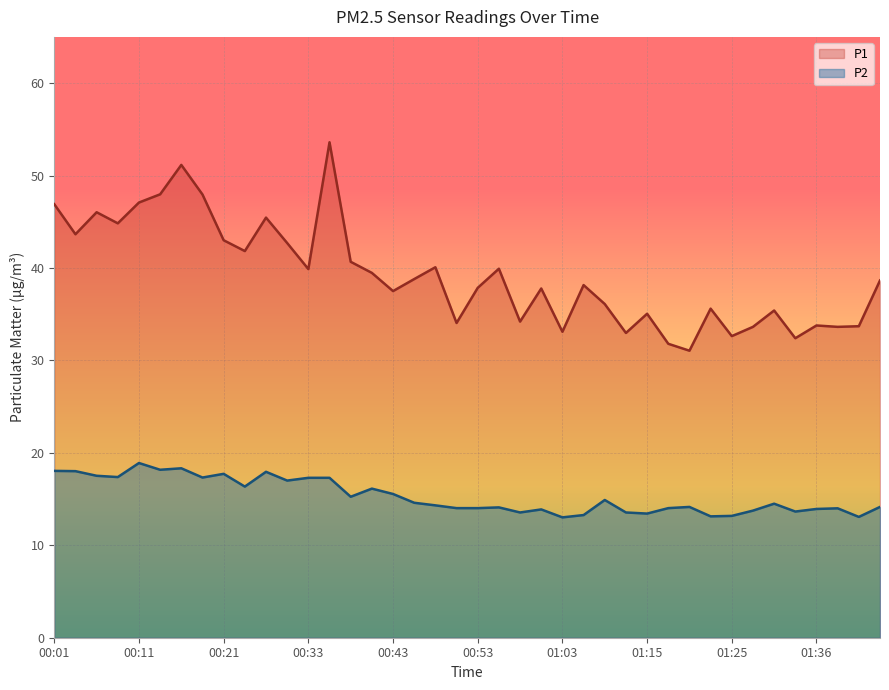

True or false: P1 has more than 0 points higher than both neighbors.

True